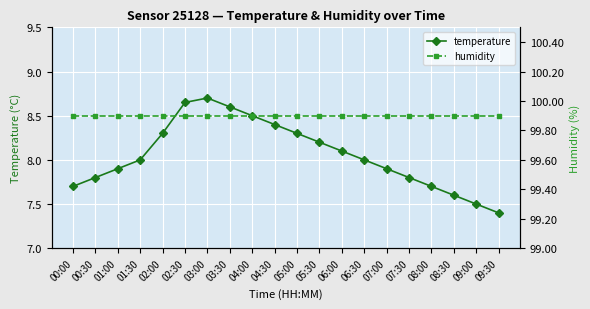

Rank the series by their average value, from lowest to highest.

temperature, humidity